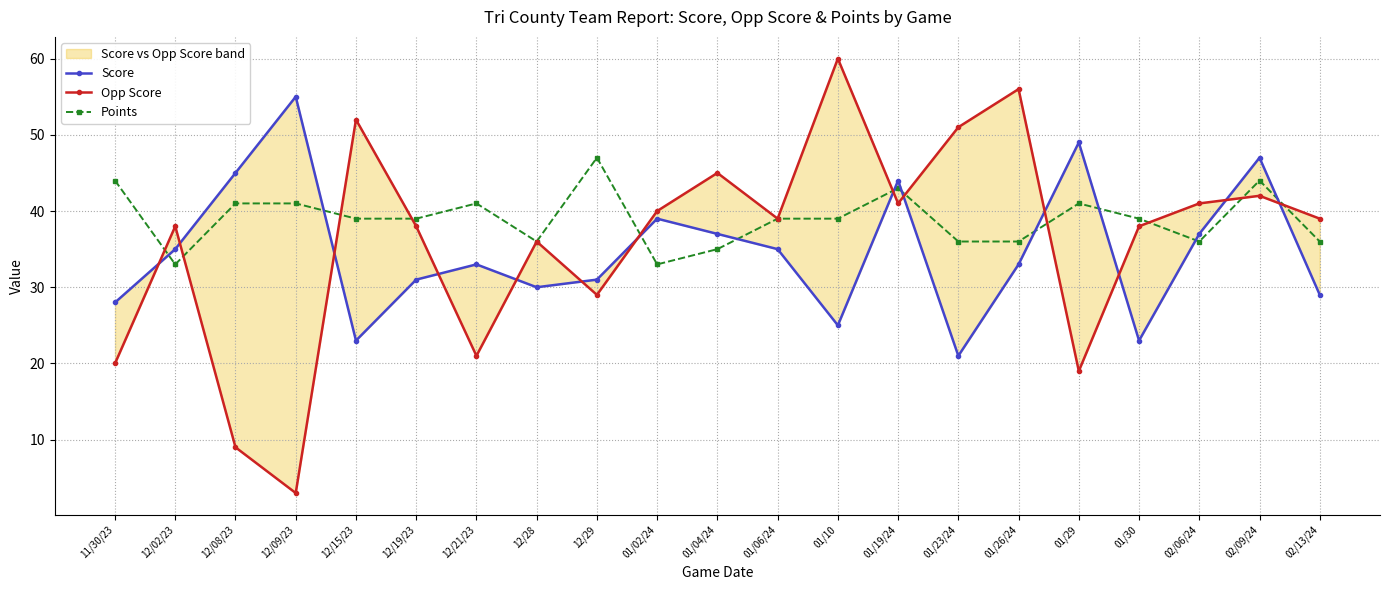

Rank the series at 12/28 from lowest to highest value.

Score, Opp Score, Points